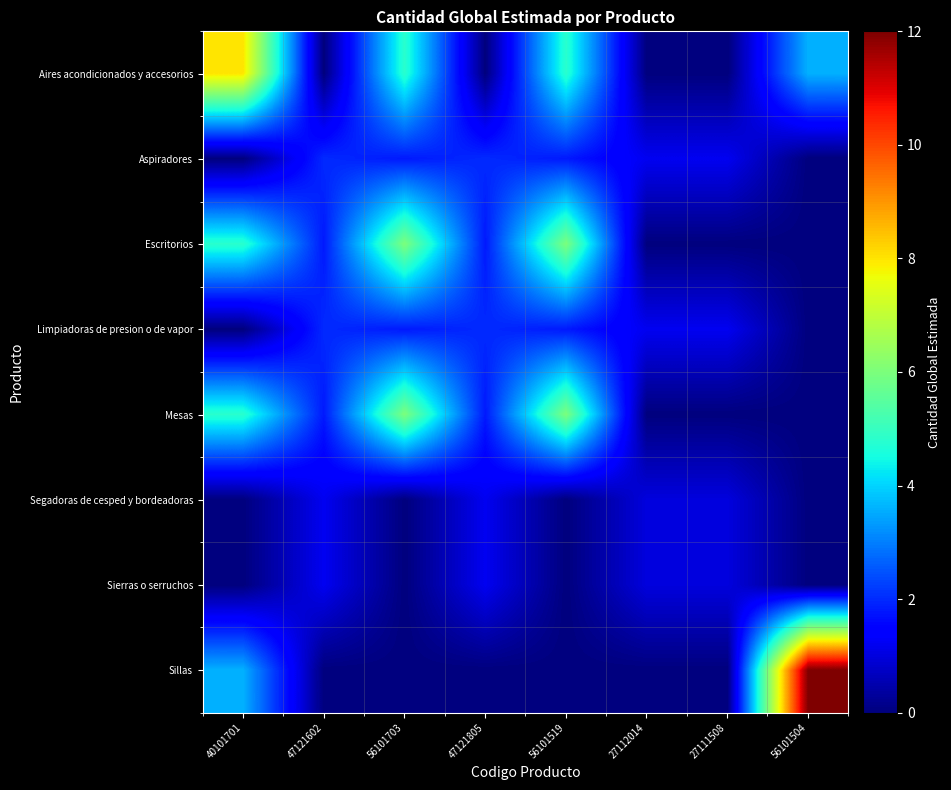

What is the greatest value displayed?

12.0